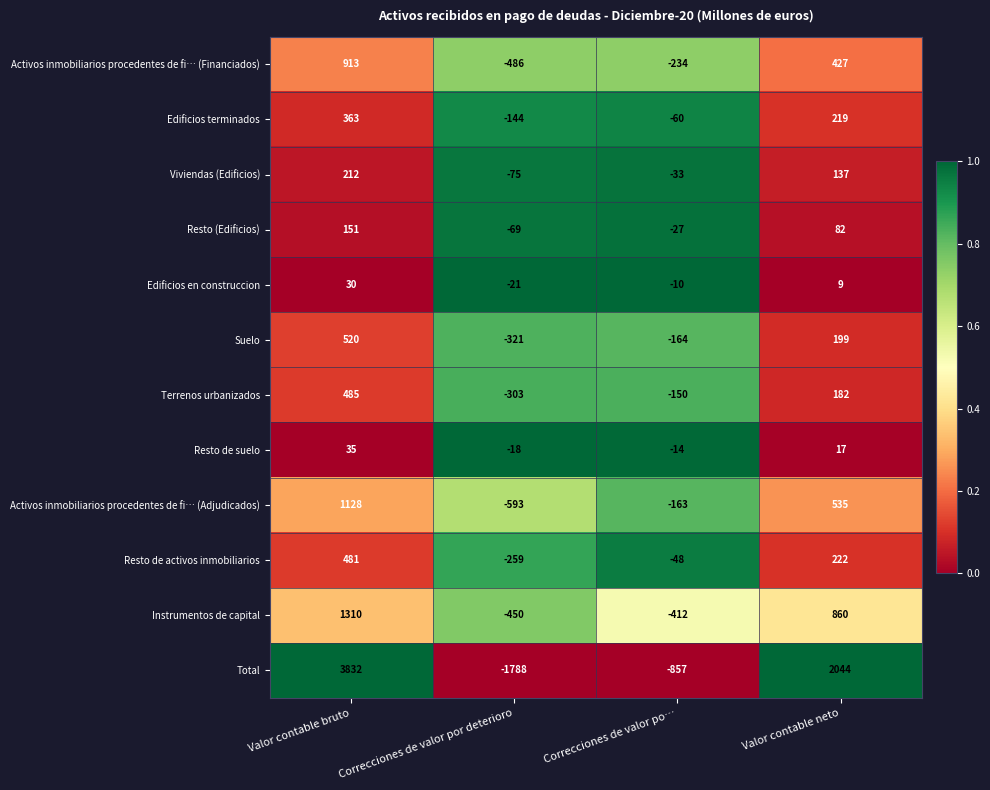

What is the difference between the highest and lowest values at Correcciones de valor po…?

847